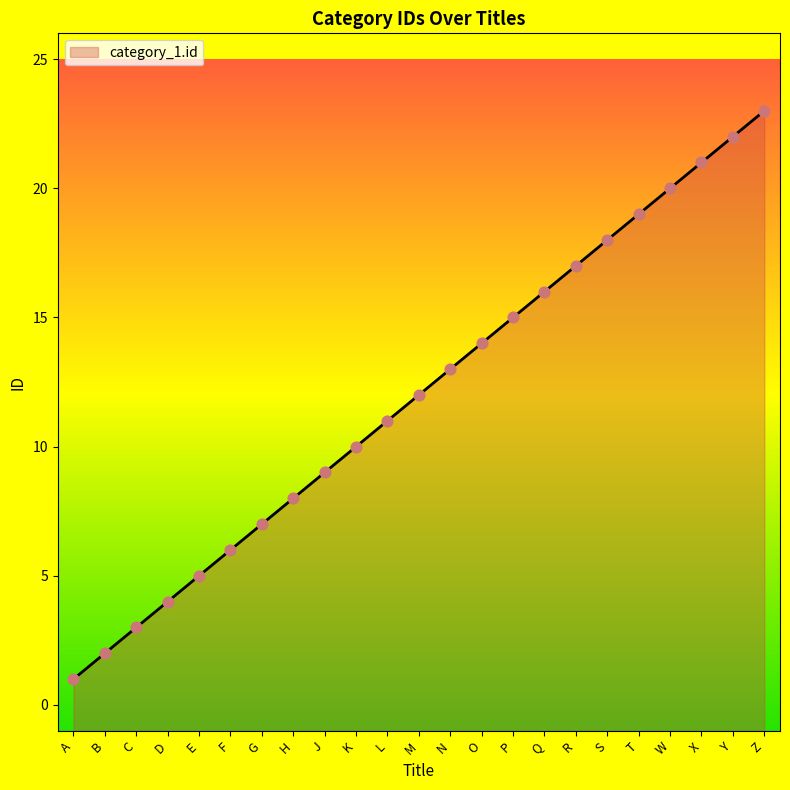

What is the change in value from Q to W?

+4